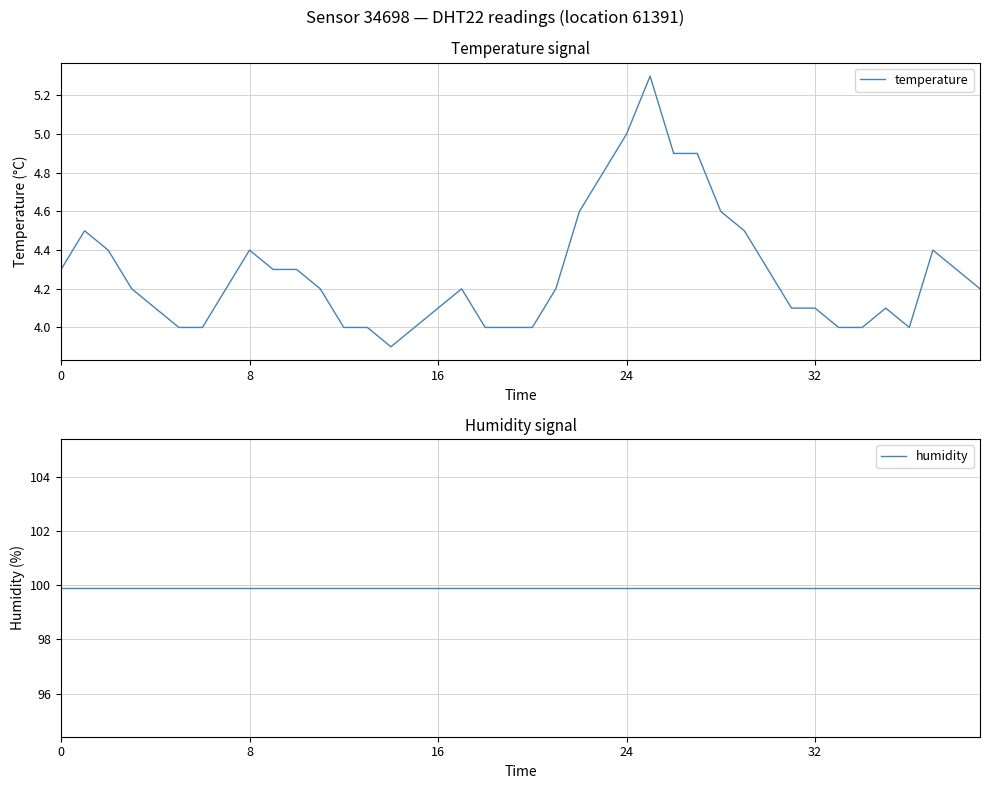

What is the highest value of the temperature series?

5.3